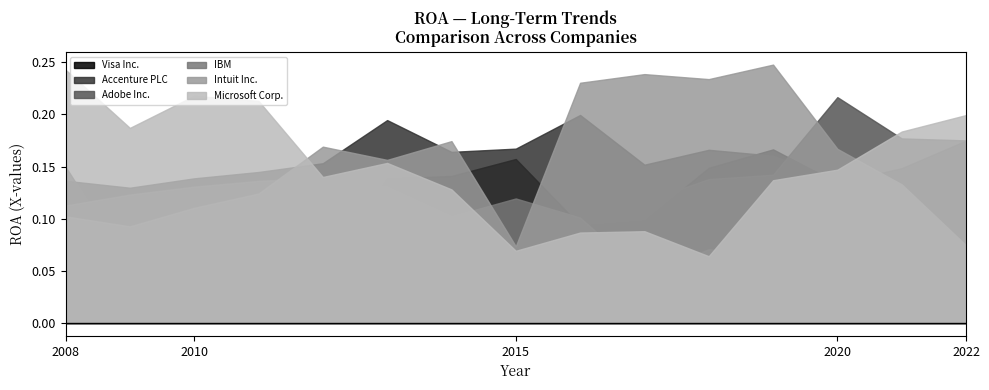

Where is Visa Inc. nearest to the value 0?

2008